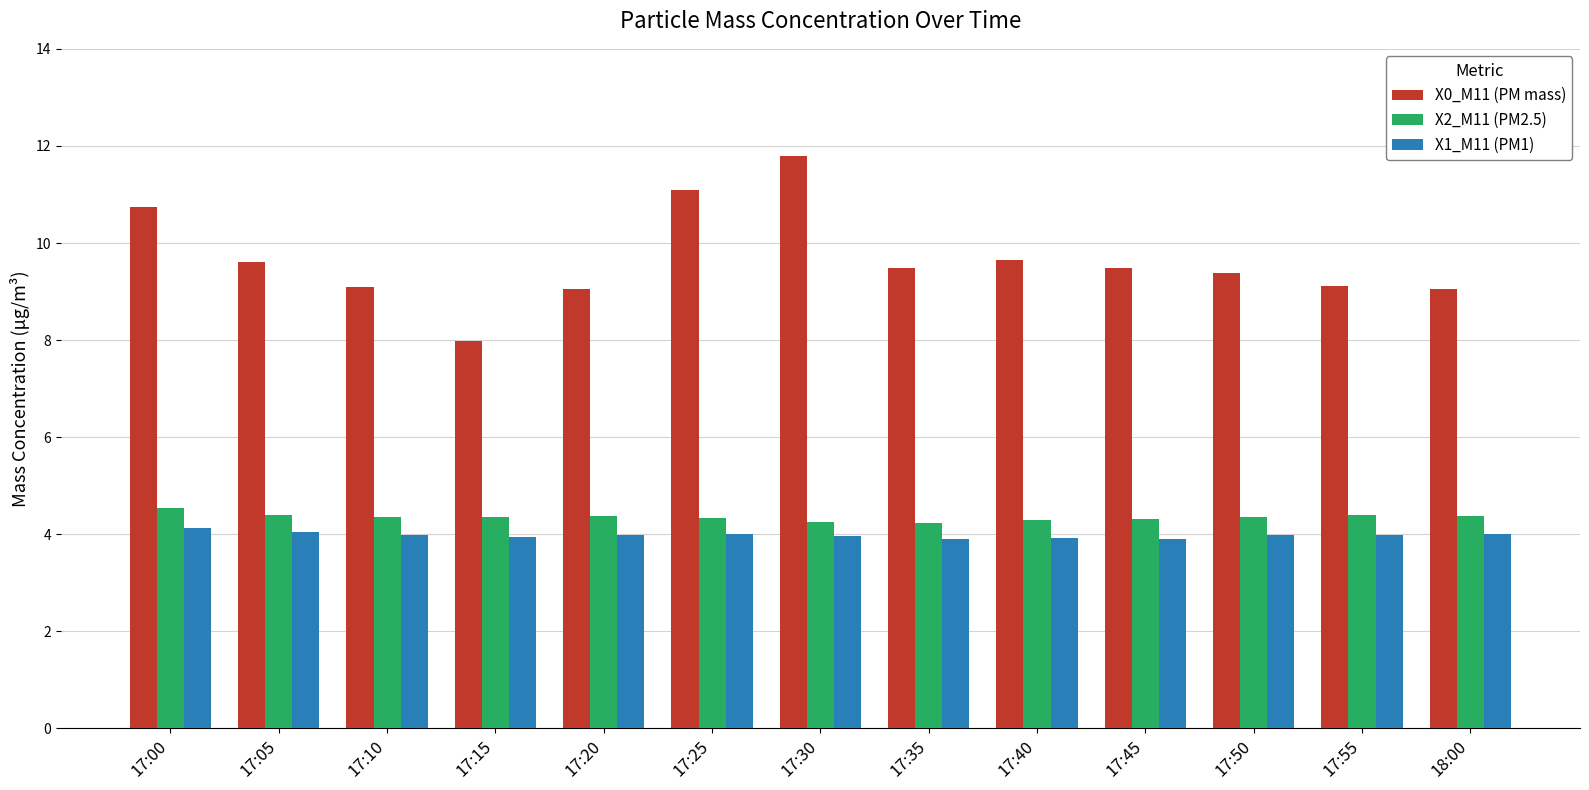

What is the maximum value shown in the chart?

11.8